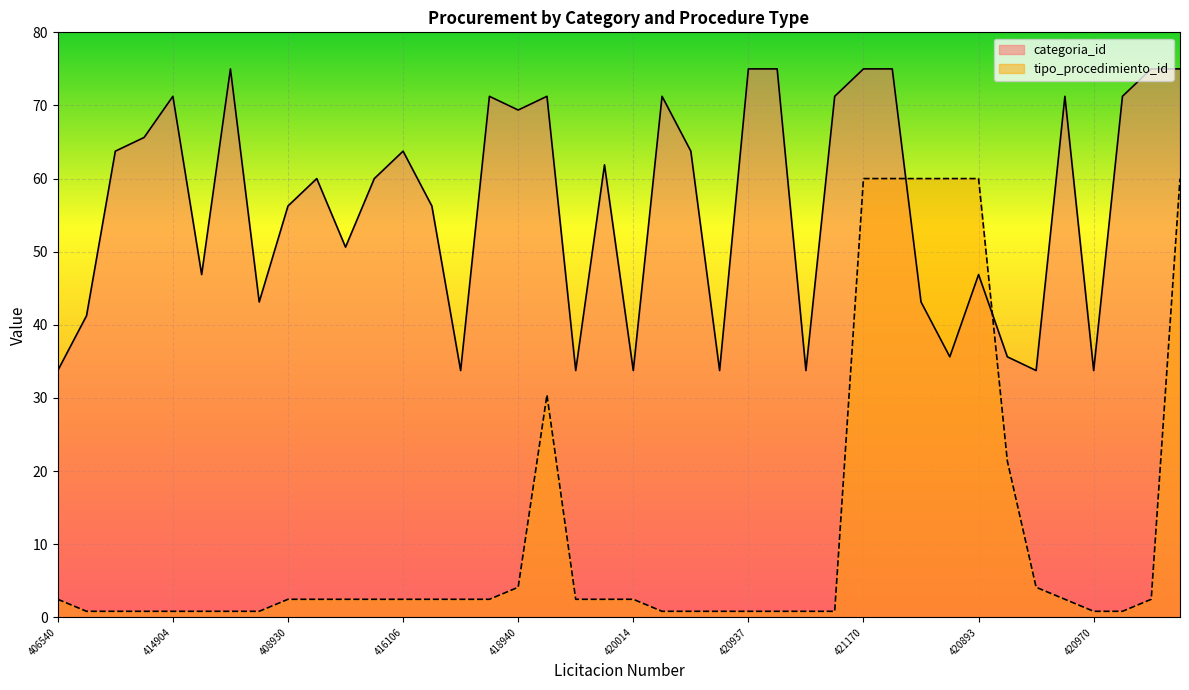

At which label does tipo_procedimiento_id first exceed 2?

406540